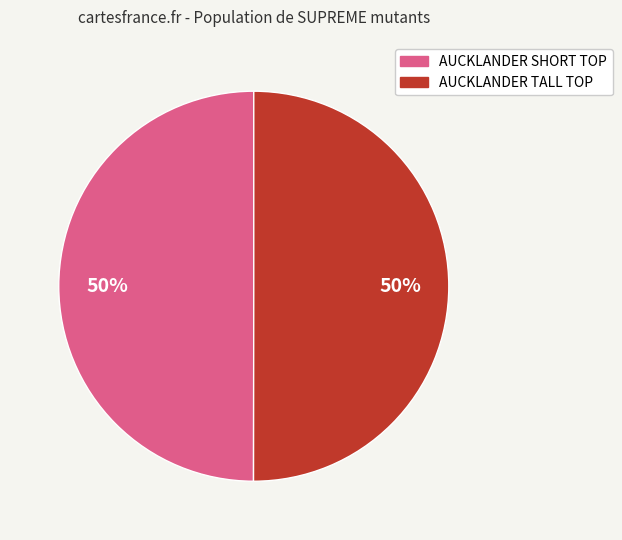

To the nearest percent, what is the average slice percentage?

50%